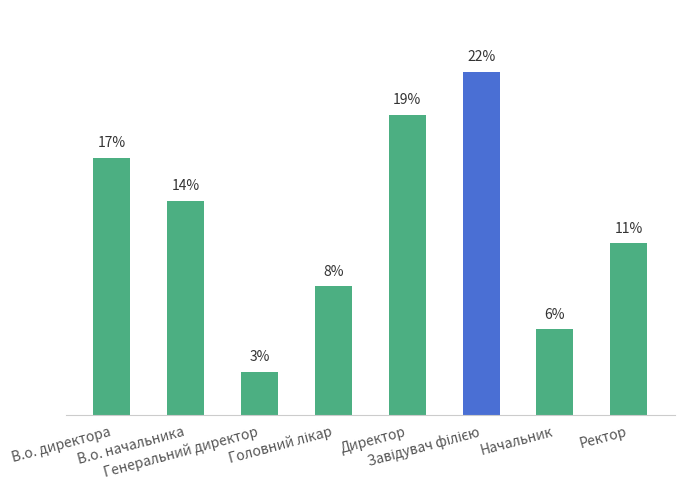

Between В.о. начальника and Начальник, which is larger?

В.о. начальника